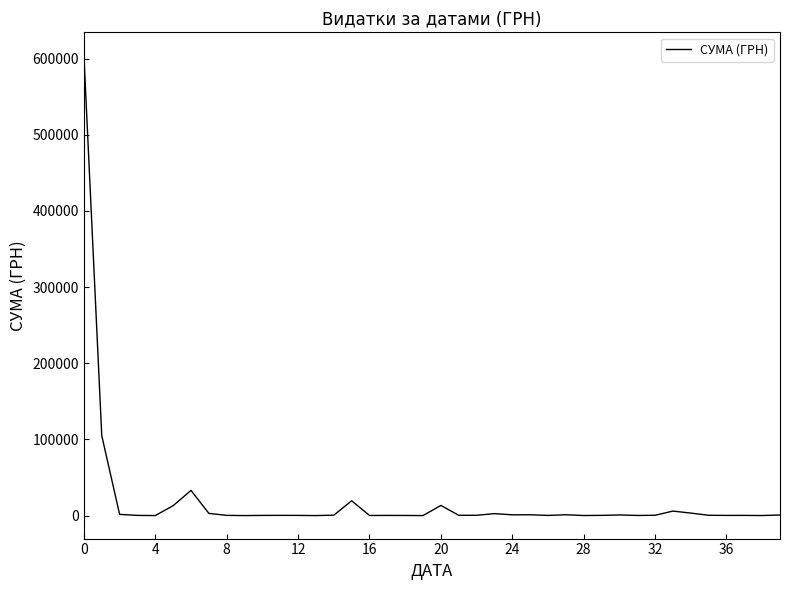

What is the difference between the maximum and minimum values?

604360.0